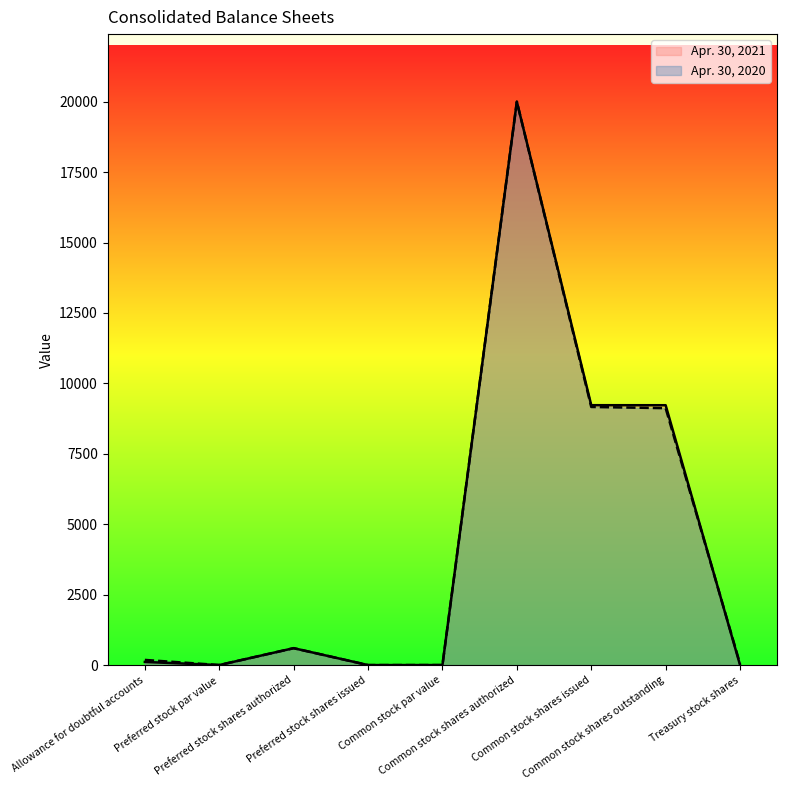

At which label does Apr. 30, 2021 first exceed 111?

Preferred stock shares authorized